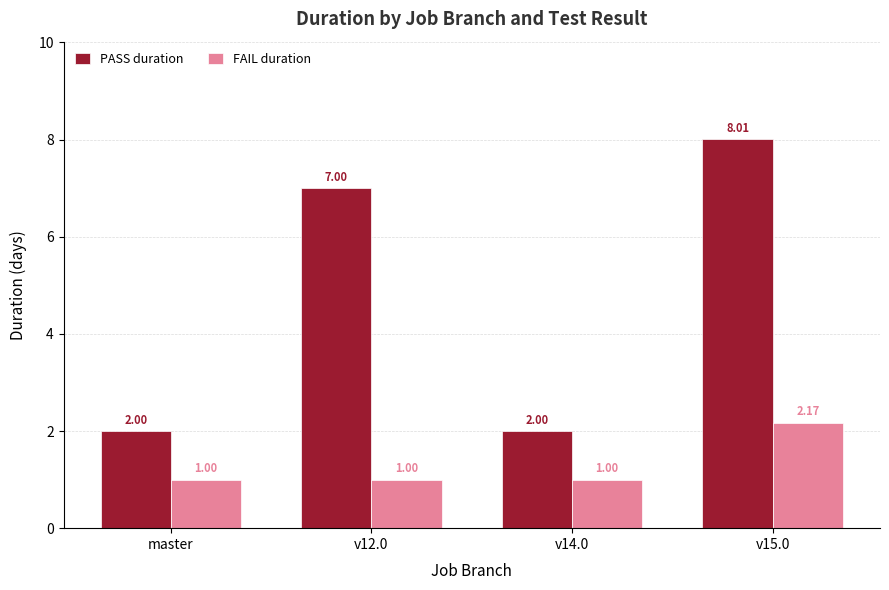

How many groups of bars are there?

4